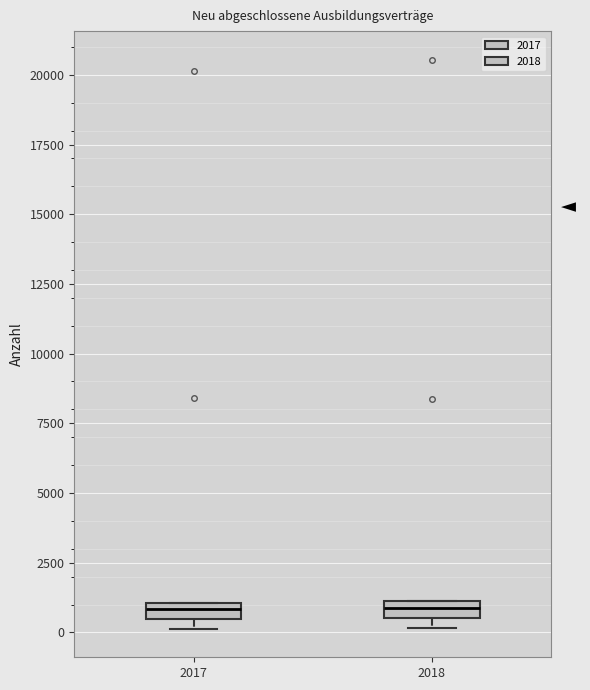

Where is the lower edge of the box at x = 2018 on the y-axis? The values are not printed on the chart, so give them approximately, as read against the axis.

500